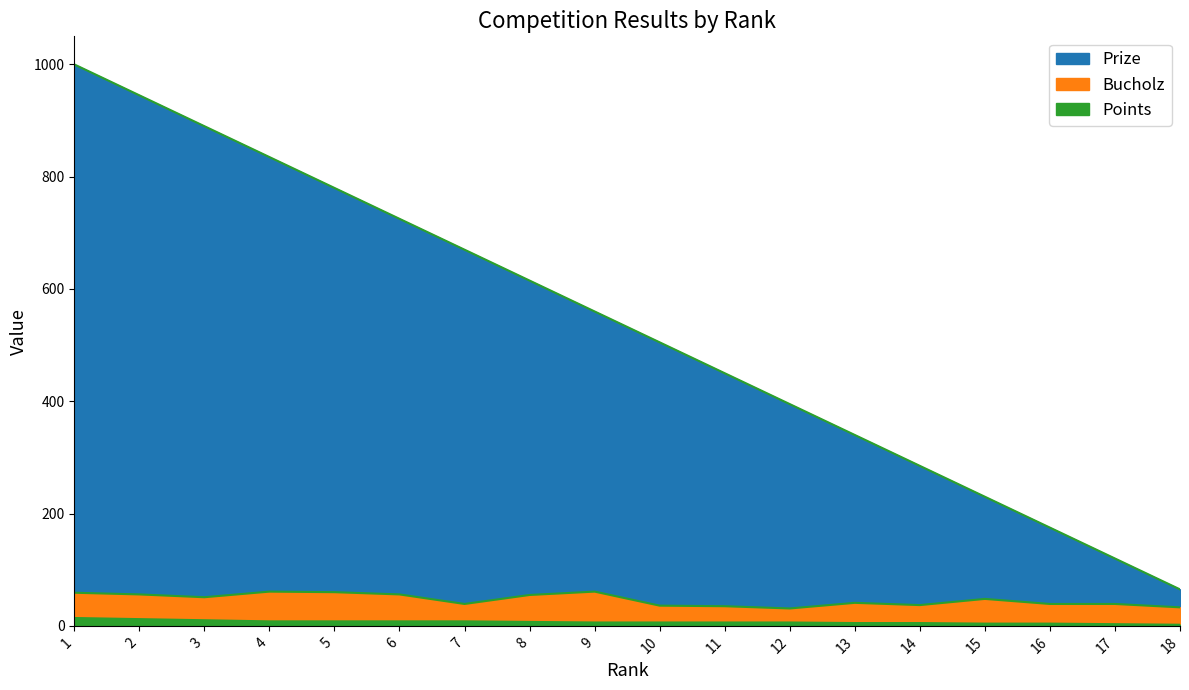

Which label corresponds to the smallest value in the chart?

18